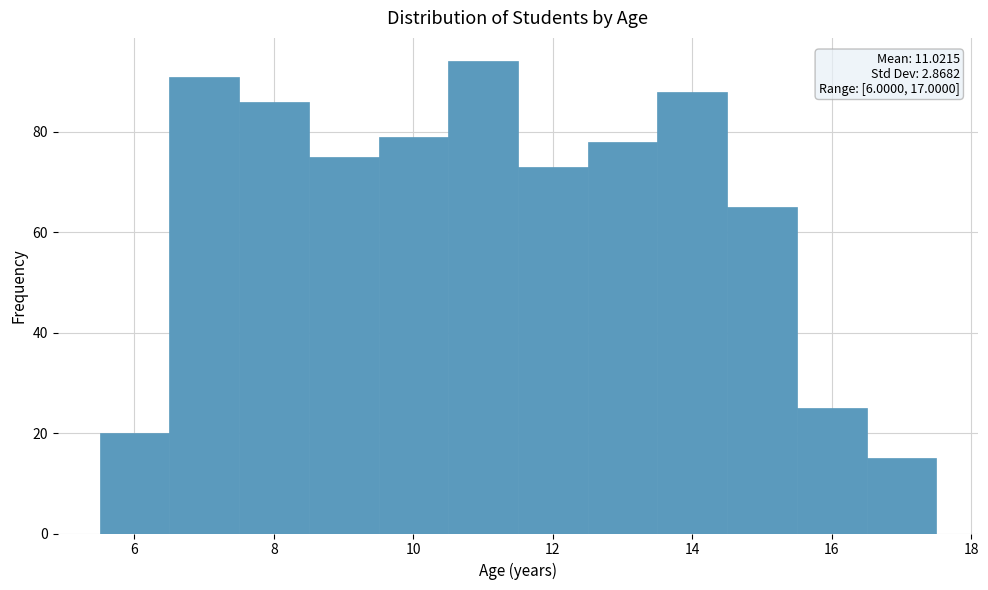

Over which range of the x-axis is the bar tallest?

10.5 to 11.5